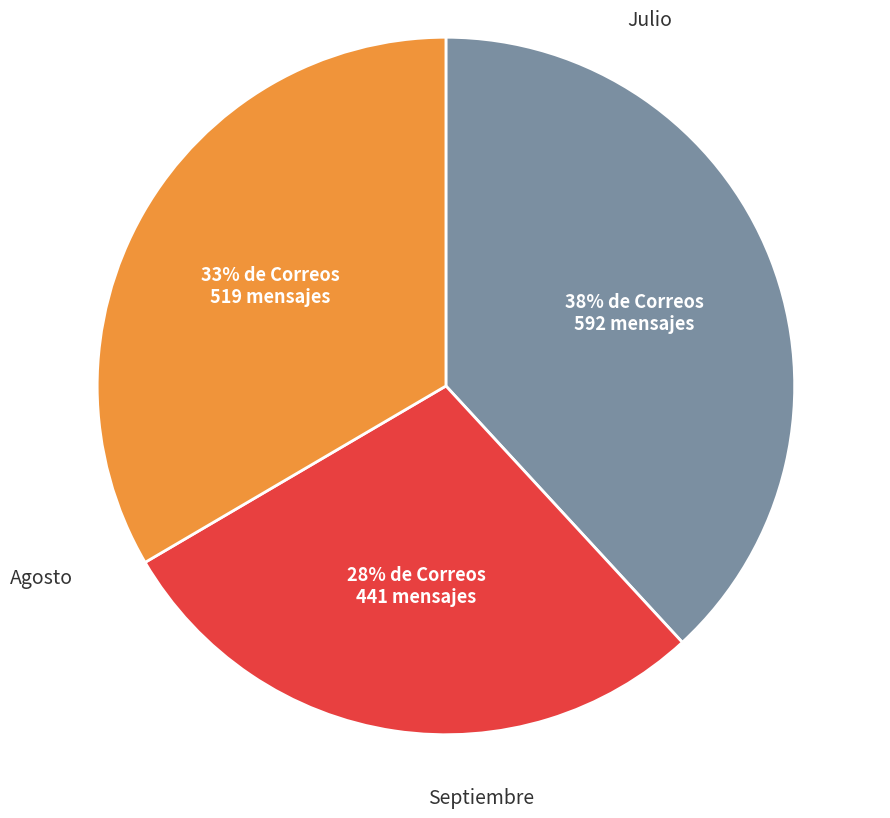

To the nearest percent, what is the difference between the largest and smallest slice percentages?

10%